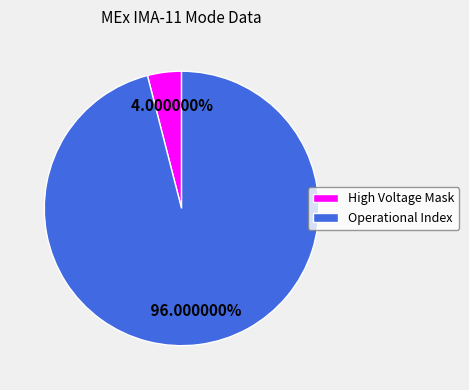

The High Voltage Mask slice represents 4% of the pie. True or false?

True